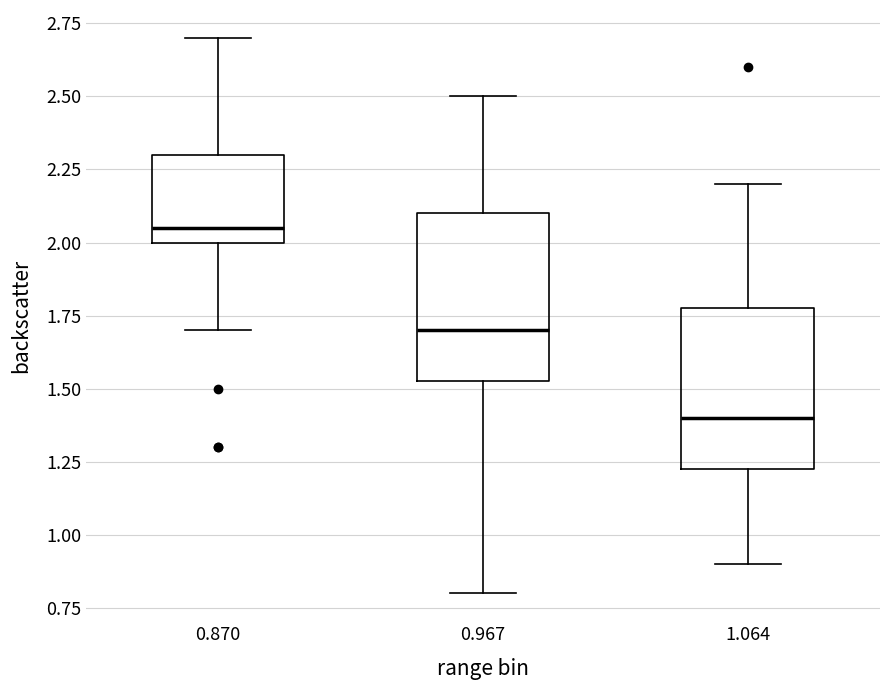

Reading left to right, read every box against the y-axis: the position of its median line, the range the box covers, and the ends of its whiskers. The values are not printed on the chart, so give them approximately, as read against the axis.

0.870: median 2.05, box 2.00 to 2.30, whiskers 1.70 to 2.70
0.967: median 1.70, box 1.55 to 2.10, whiskers 0.80 to 2.50
1.064: median 1.40, box 1.25 to 1.80, whiskers 0.90 to 2.20